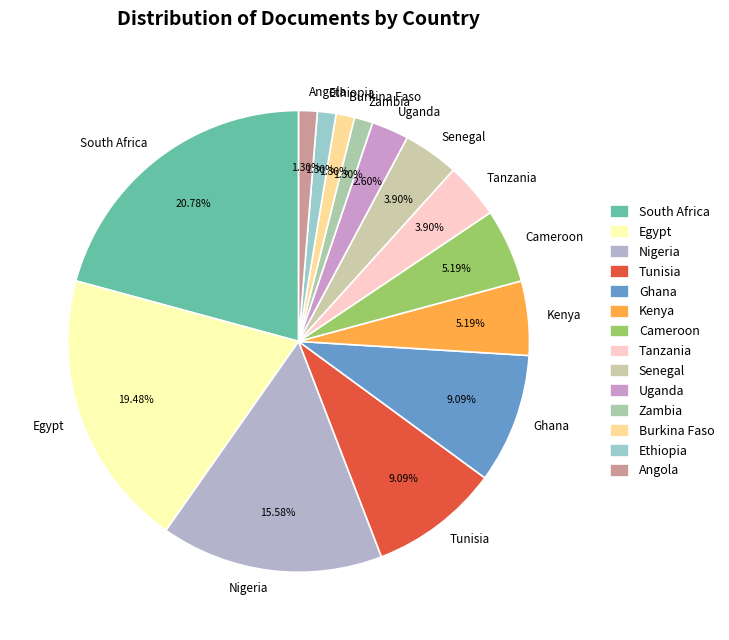

To the nearest percent, what is the average slice percentage?

7%